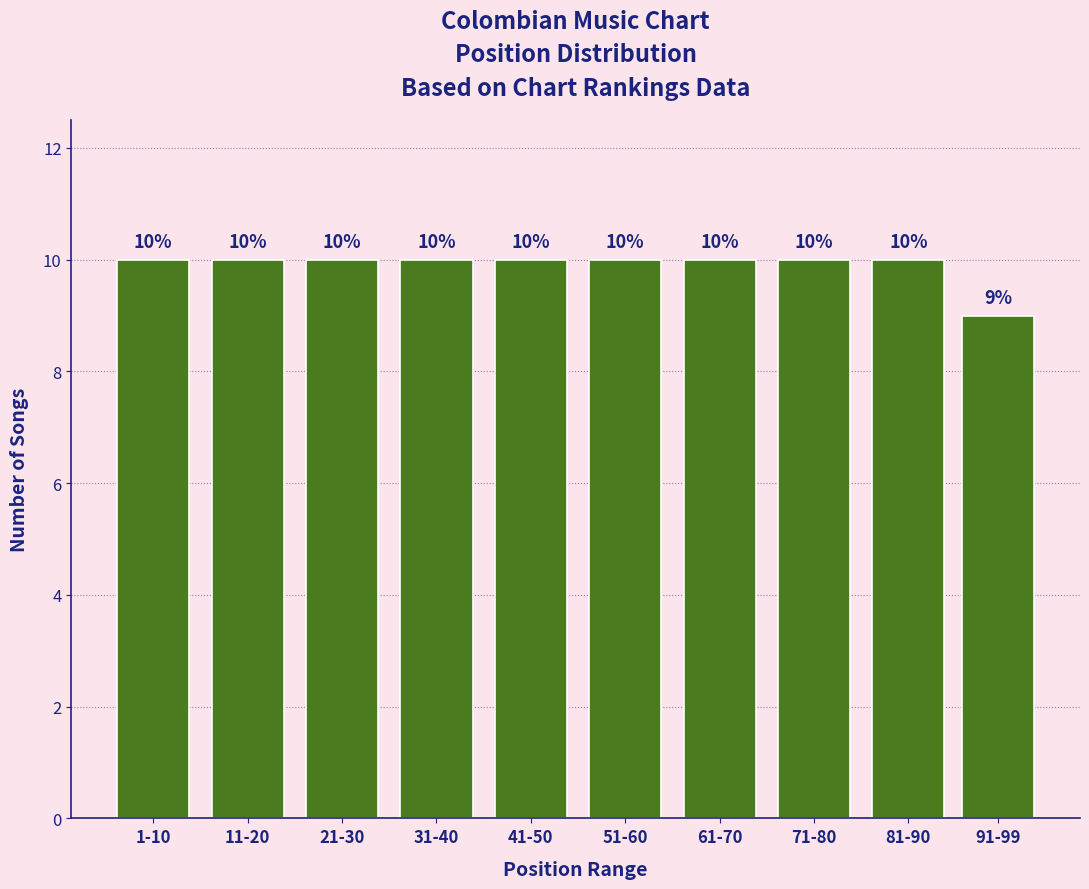

Reading left to right, list all the values displayed in this chart.

1-10=10	11-20=10	21-30=10	31-40=10	41-50=10	51-60=10	61-70=10	71-80=10	81-90=10	91-99=9